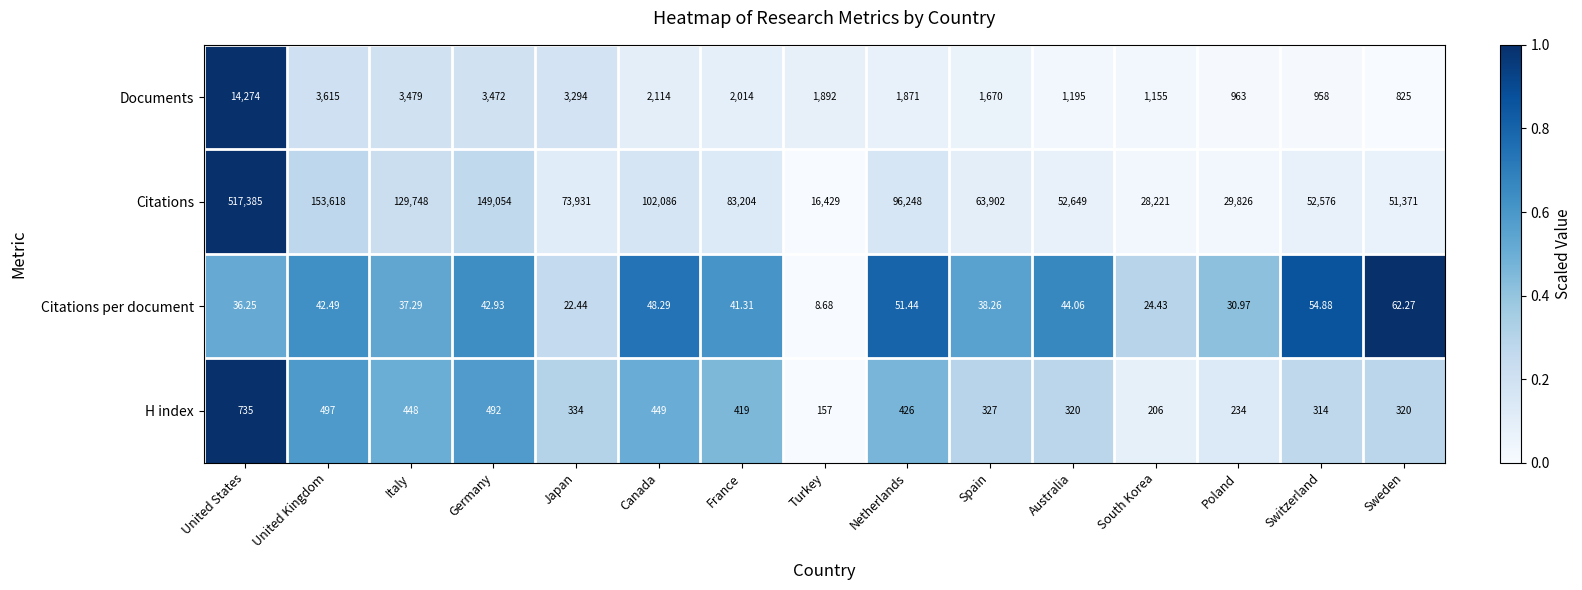

Is the value of Documents at Netherlands greater than the value of H index at Germany?

Yes